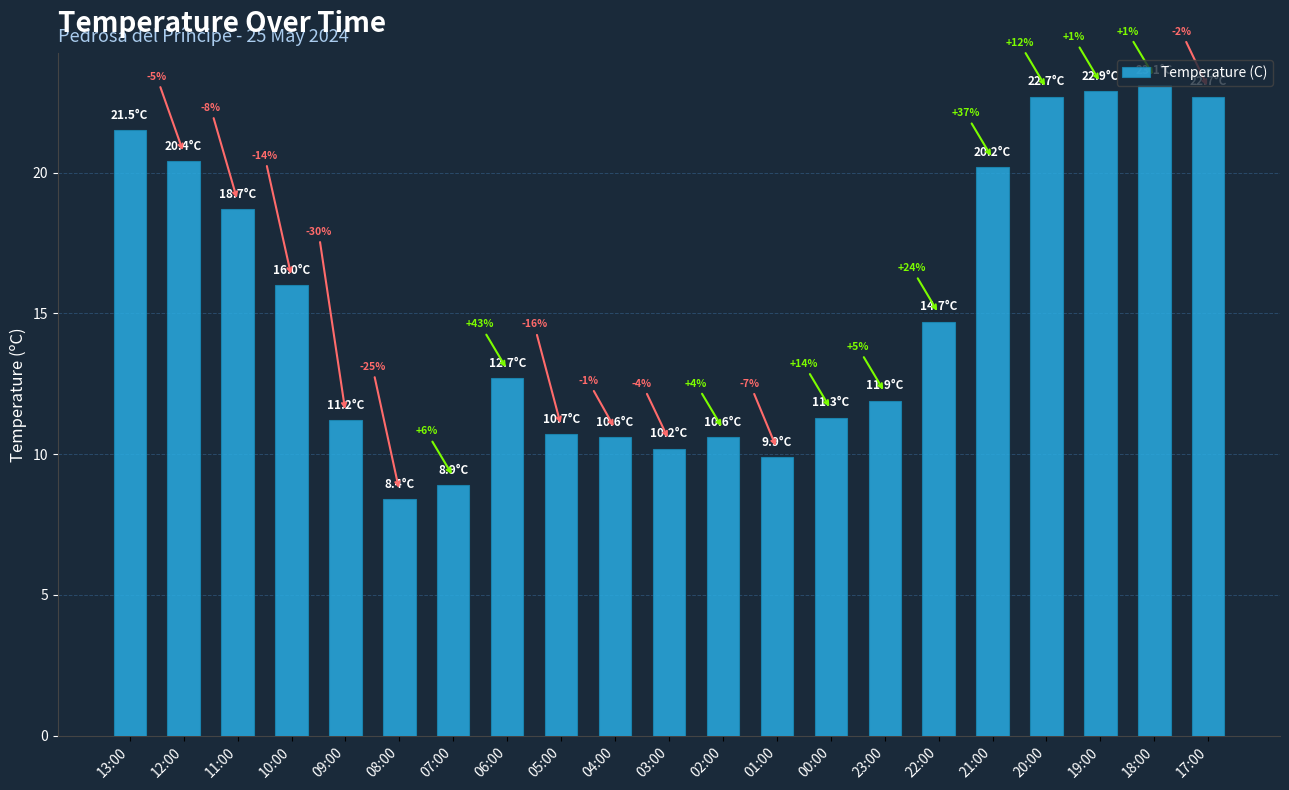

Does the chart contain stacked bars?

No